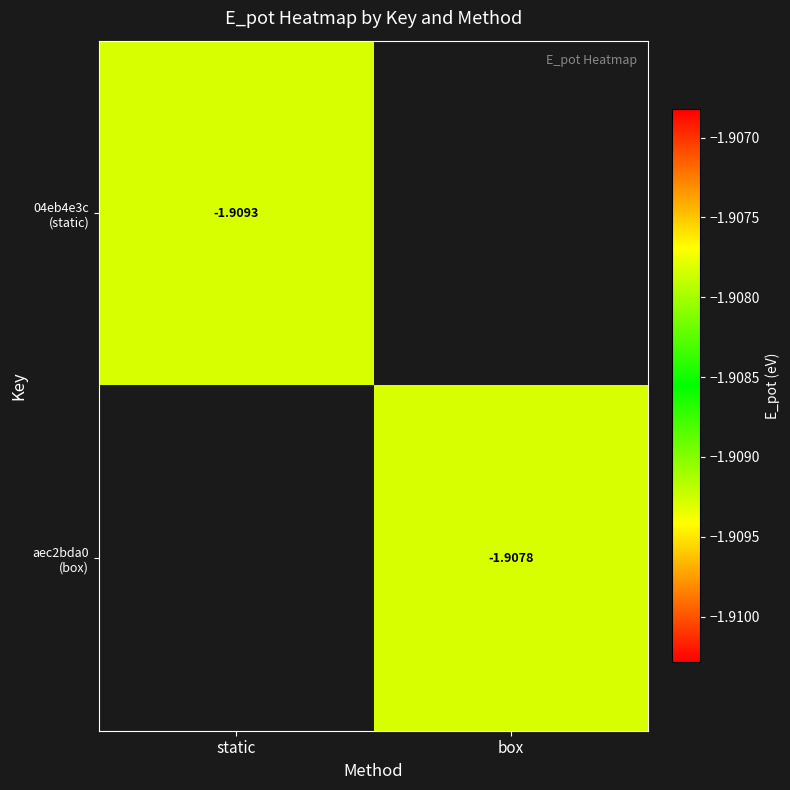

Rank the series by their average value, from lowest to highest.

04eb4e3c (static), aec2bda0 (box)